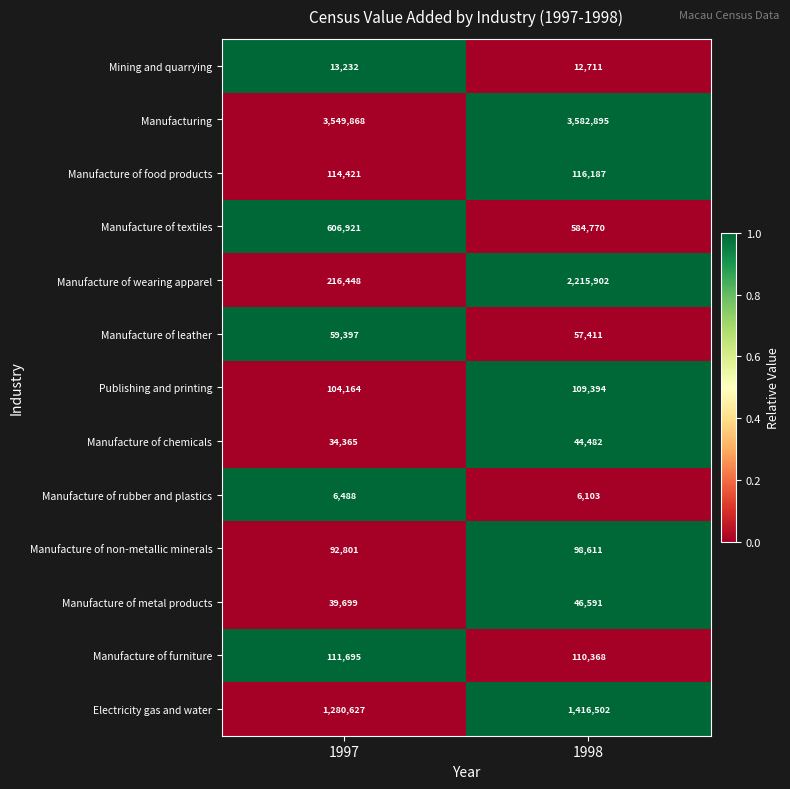

What is the difference between the Electricity gas and water values at 1997 and 1998?

135875